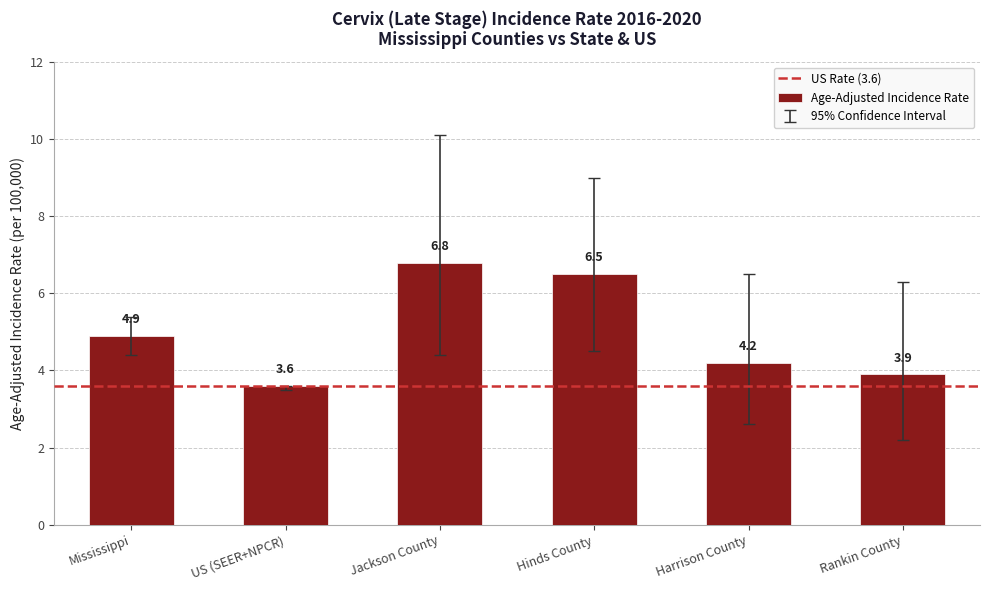

Where does the data first go above 4?

Mississippi